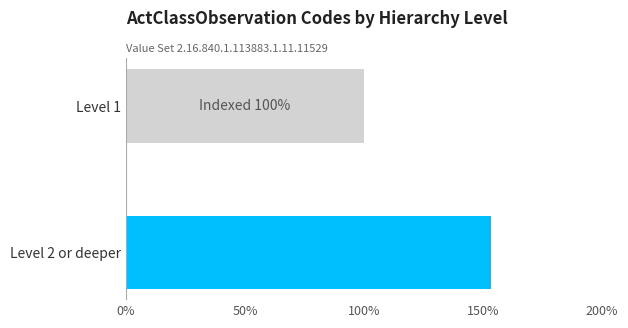

What position from the left is Level 2 or deeper?

1